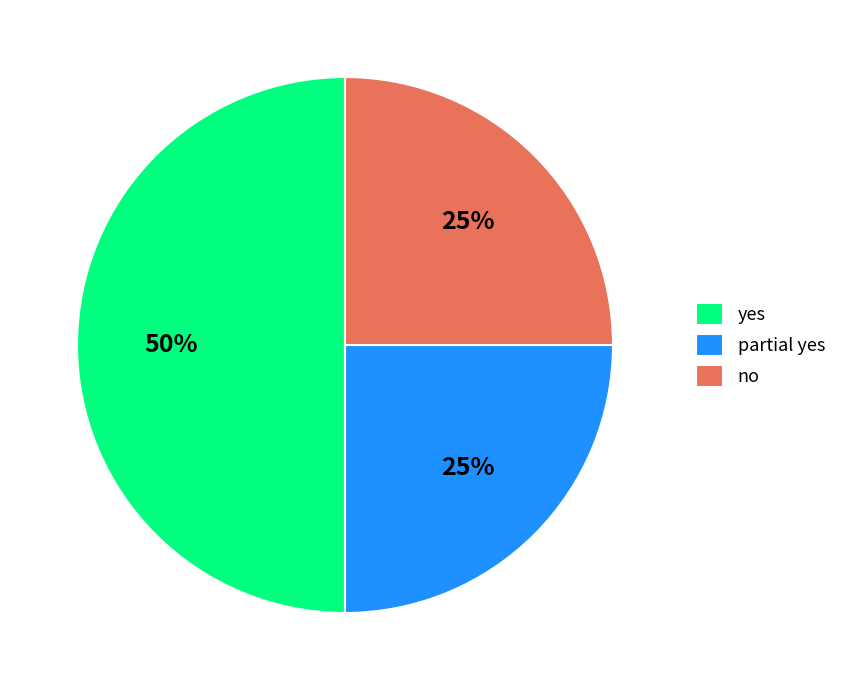

To the nearest percent, what is the combined percentage of partial yes and yes?

75%